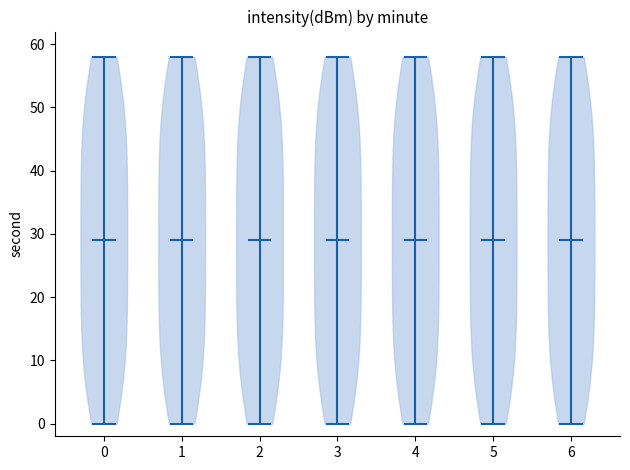

Reading left to right, read every violin against the y-axis: where its median line is, and the lowest and highest points it reaches. The values are not printed on the chart, so give them approximately, as read against the axis.

0: median line 29, lowest point 0, highest point 58
1: median line 29, lowest point 0, highest point 58
2: median line 29, lowest point 0, highest point 58
3: median line 29, lowest point 0, highest point 58
4: median line 29, lowest point 0, highest point 58
5: median line 29, lowest point 0, highest point 58
6: median line 29, lowest point 0, highest point 58